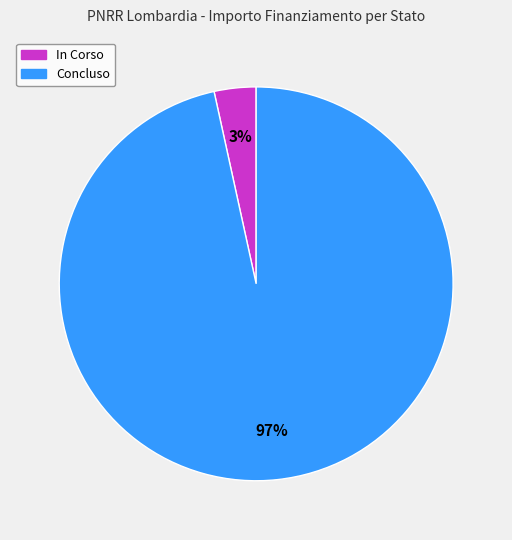

Between Concluso and In Corso, which is larger?

Concluso